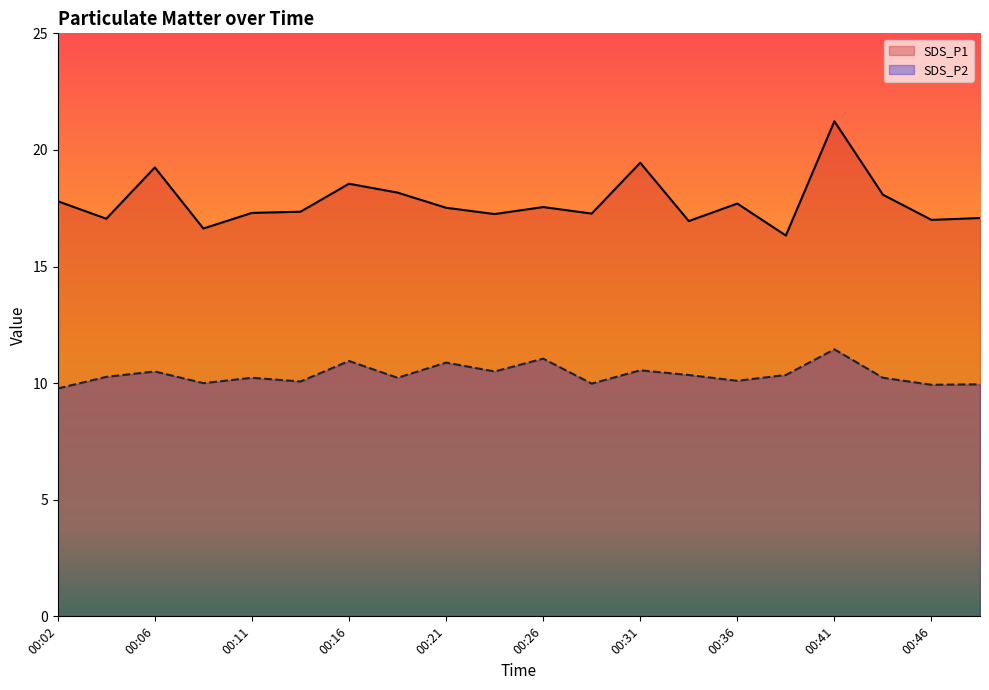

Reading left to right, list all the values displayed in this chart.

SDS_P1: 00:02=17.8	00:04=17.1	00:06=19.2	00:09=16.6	00:11=17.3	00:14=17.4	00:16=18.6	00:19=18.2	00:21=17.5	00:24=17.2	00:26=17.6	00:28=17.3	00:31=19.4	00:33=16.9	00:36=17.7	00:38=16.3	00:41=21.2	00:43=18.1	00:46=17.0	00:48=17.1
SDS_P2: 00:02=9.8	00:04=10.3	00:06=10.5	00:09=10.0	00:11=10.2	00:14=10.1	00:16=10.9	00:19=10.2	00:21=10.9	00:24=10.5	00:26=11.1	00:28=10.0	00:31=10.6	00:33=10.3	00:36=10.1	00:38=10.3	00:41=11.4	00:43=10.2	00:46=9.9	00:48=9.9